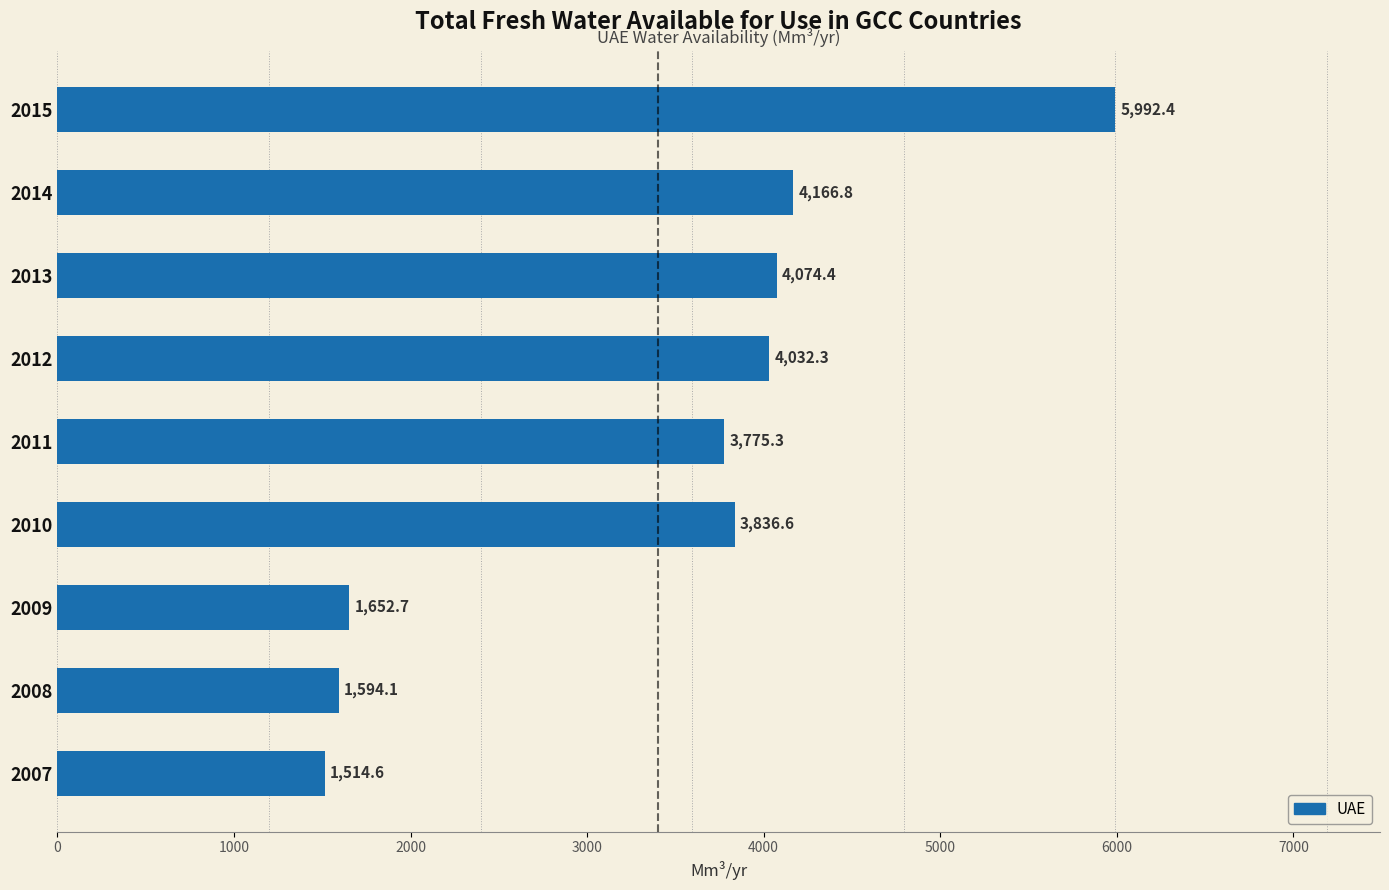

Reading bottom to top, list all the values displayed in this chart.

1514.6	1594.1	1652.7	3836.6	3775.3	4032.3	4074.4	4166.8	5992.4